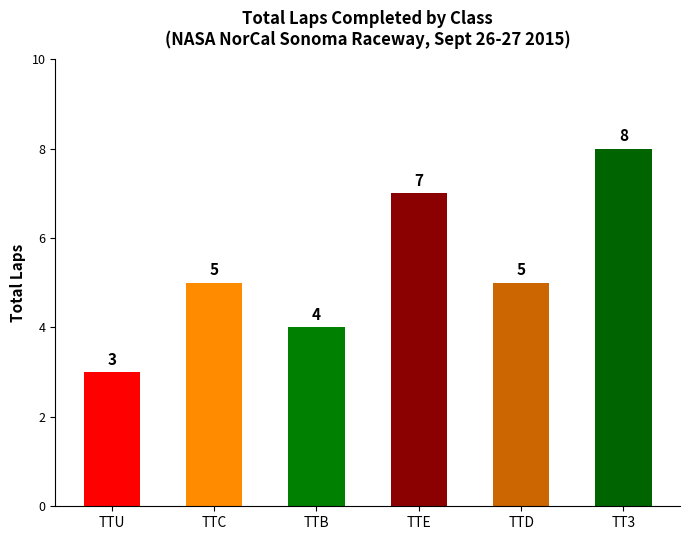

What is the highest value of the TTU series?

3